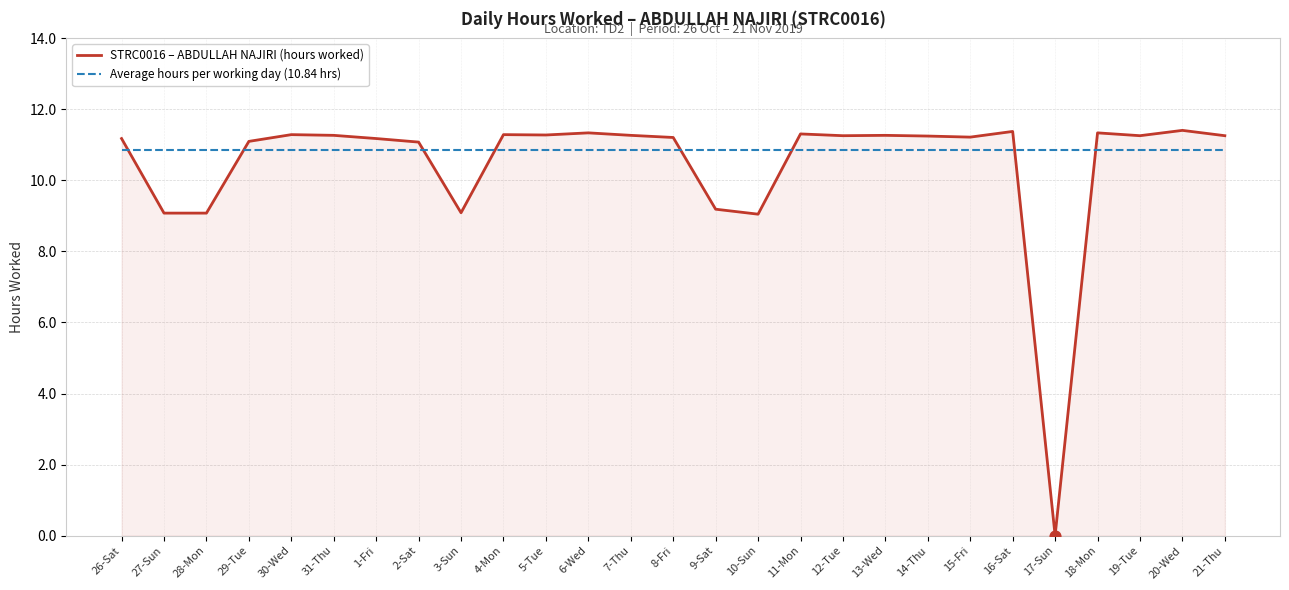

Which series has the widest spread of values?

STRC0016 – ABDULLAH NAJIRI (hours worked)